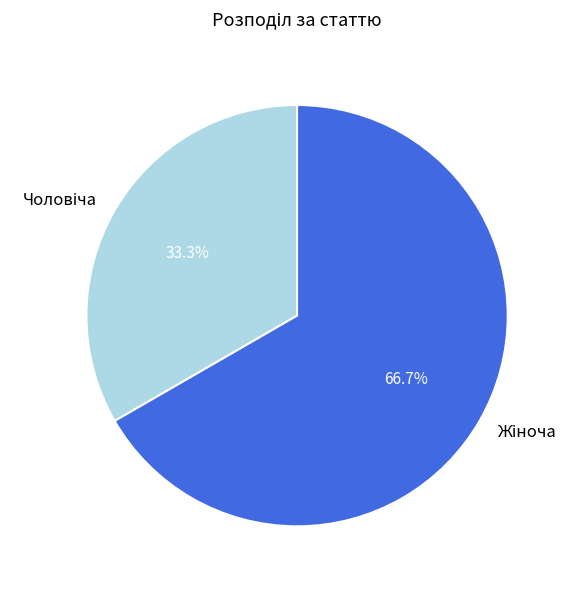

Is there a majority slice in this chart?

Yes